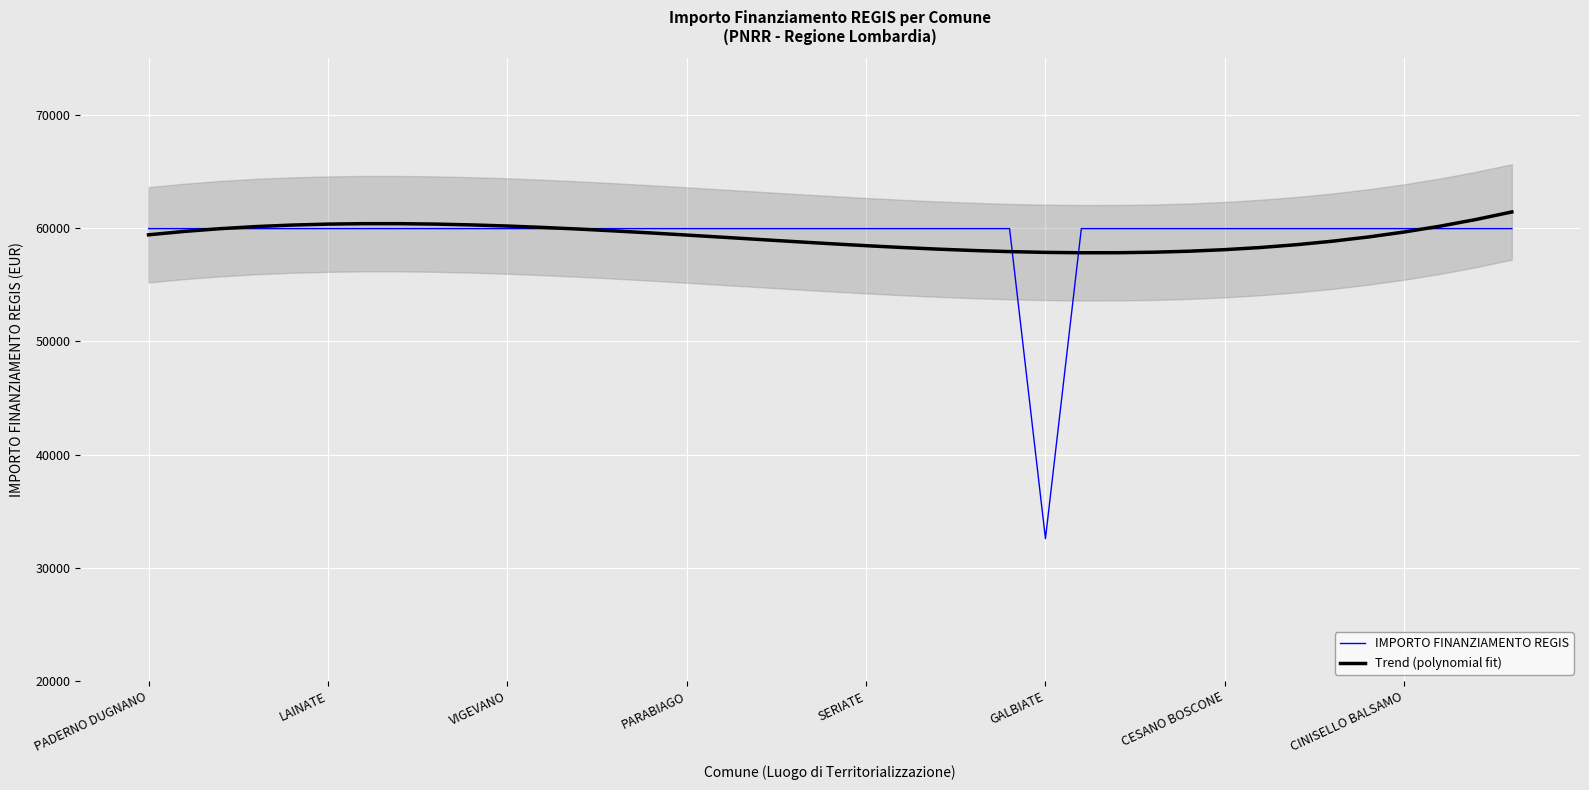

What is the difference between the maximum and minimum values in the Trend (polynomial fit) series?

3605.1